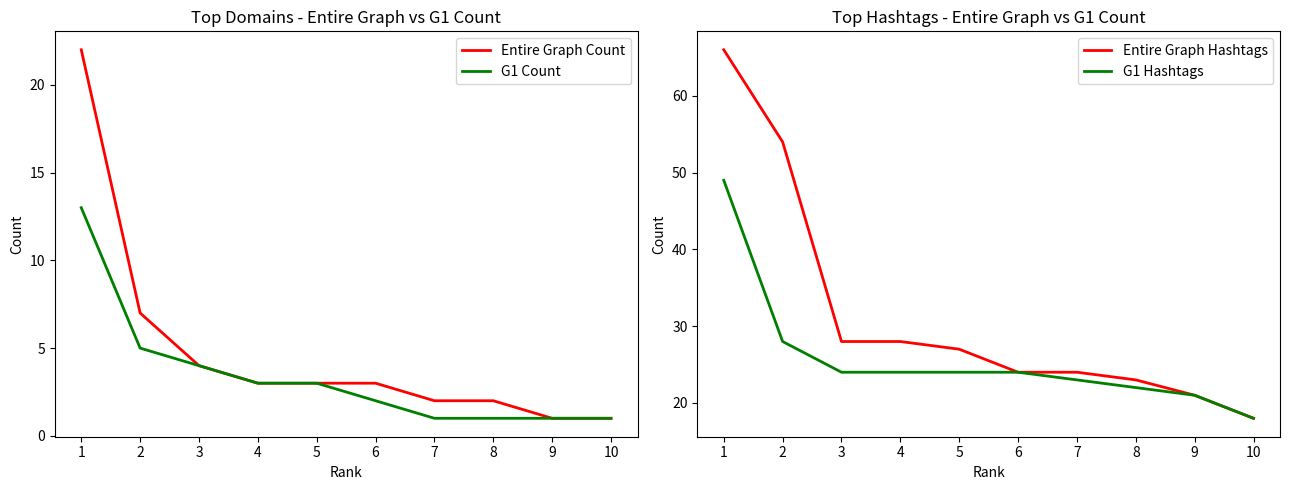

Reading left to right, what are all the values shown in this chart?

Entire Graph Count: 1=22	2=7	3=4	4=3	5=3	6=3	7=2	8=2	9=1	10=1
G1 Count: 1=13	2=5	3=4	4=3	5=3	6=2	7=1	8=1	9=1	10=1
Entire Graph Hashtags: 1=66	2=54	3=28	4=28	5=27	6=24	7=24	8=23	9=21	10=18
G1 Hashtags: 1=49	2=28	3=24	4=24	5=24	6=24	7=23	8=22	9=21	10=18